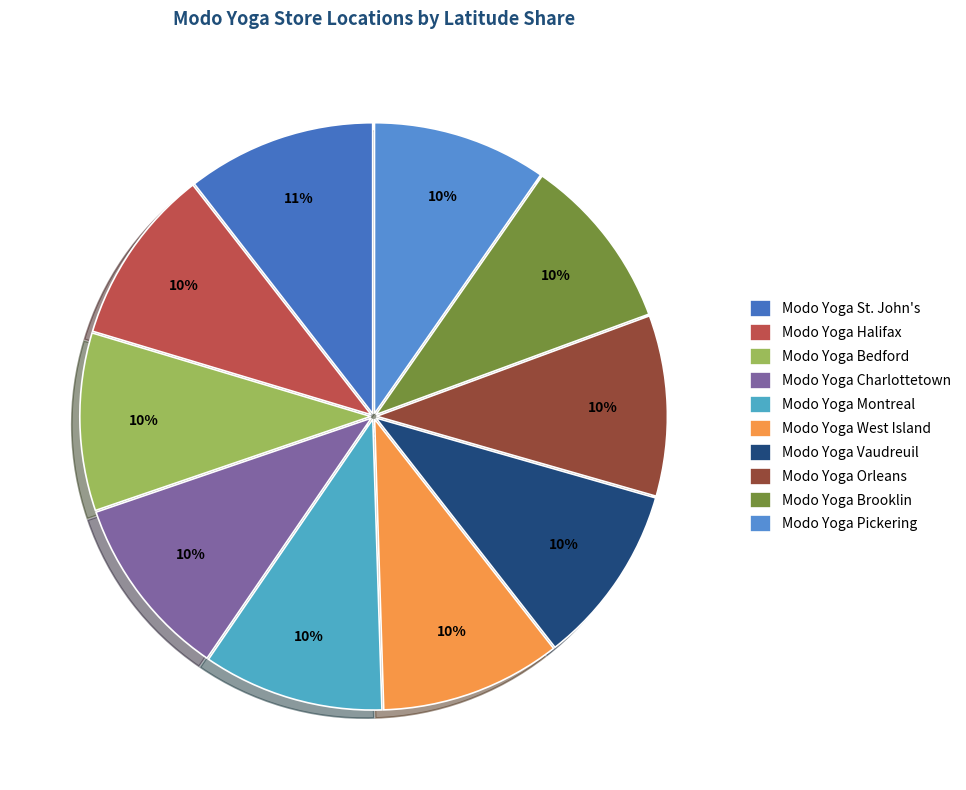

Rank the categories by value from lowest to highest.

Modo Yoga Pickering, Modo Yoga Brooklin, Modo Yoga Halifax, Modo Yoga Bedford, Modo Yoga Vaudreuil, Modo Yoga Orleans, Modo Yoga West Island, Modo Yoga Montreal, Modo Yoga Charlottetown, Modo Yoga St. John's